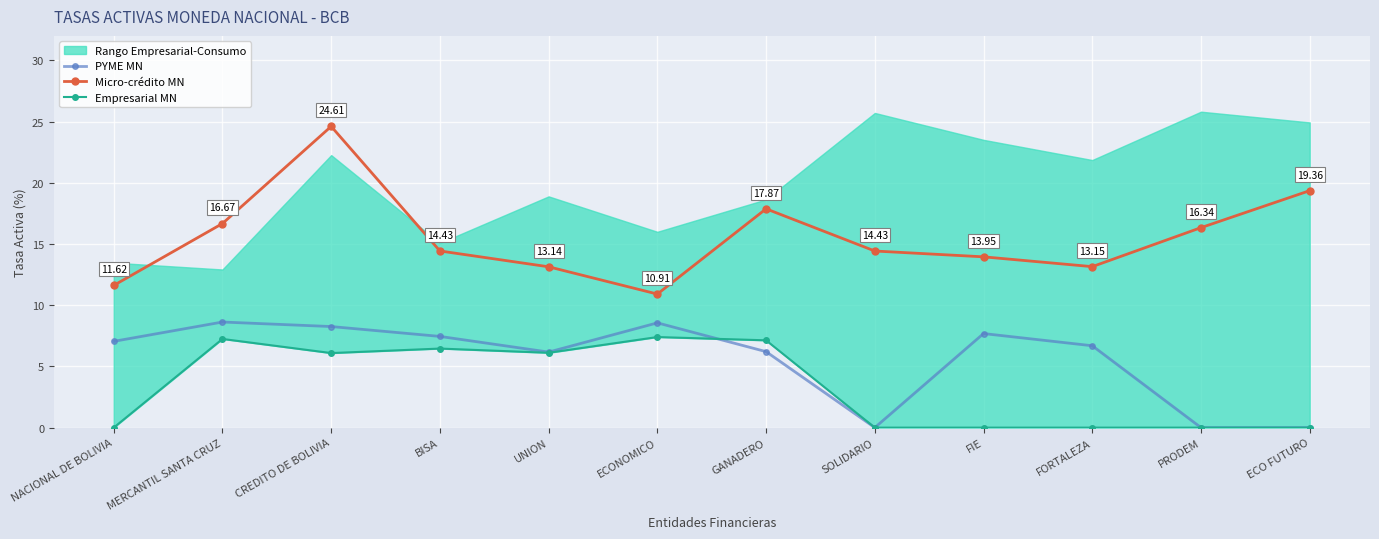

The value of Micro-crédito MN at ECONOMICO is 10.9. True or false?

True